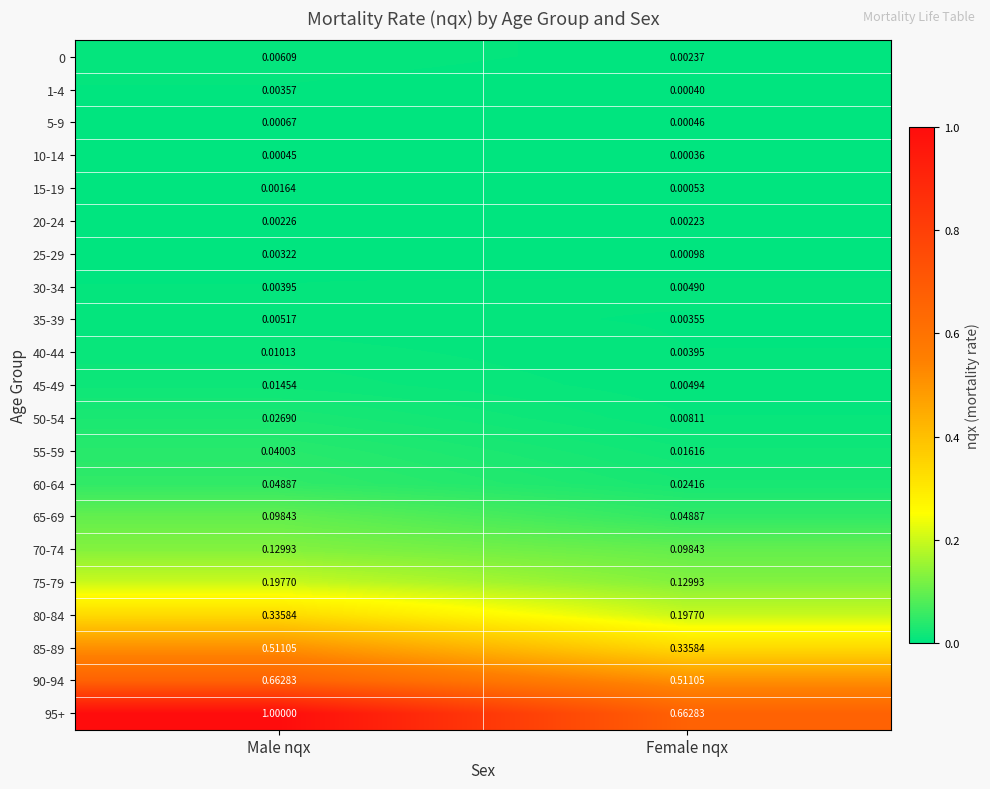

List the labels in order of 25-29 value, smallest first.

Female nqx, Male nqx